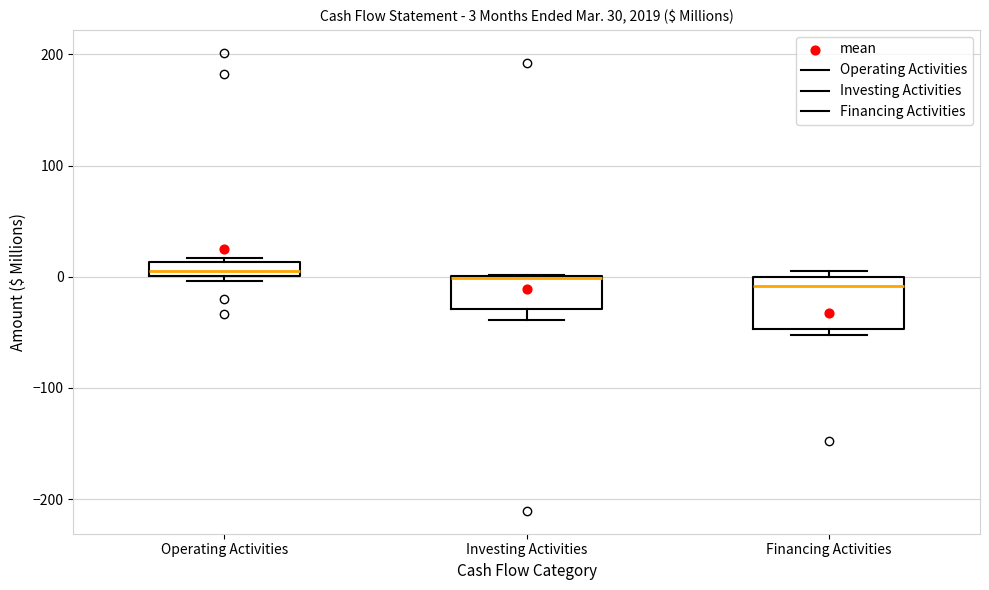

Comparing the boxes themselves (not the whiskers), which one is the tallest?

Financing Activities